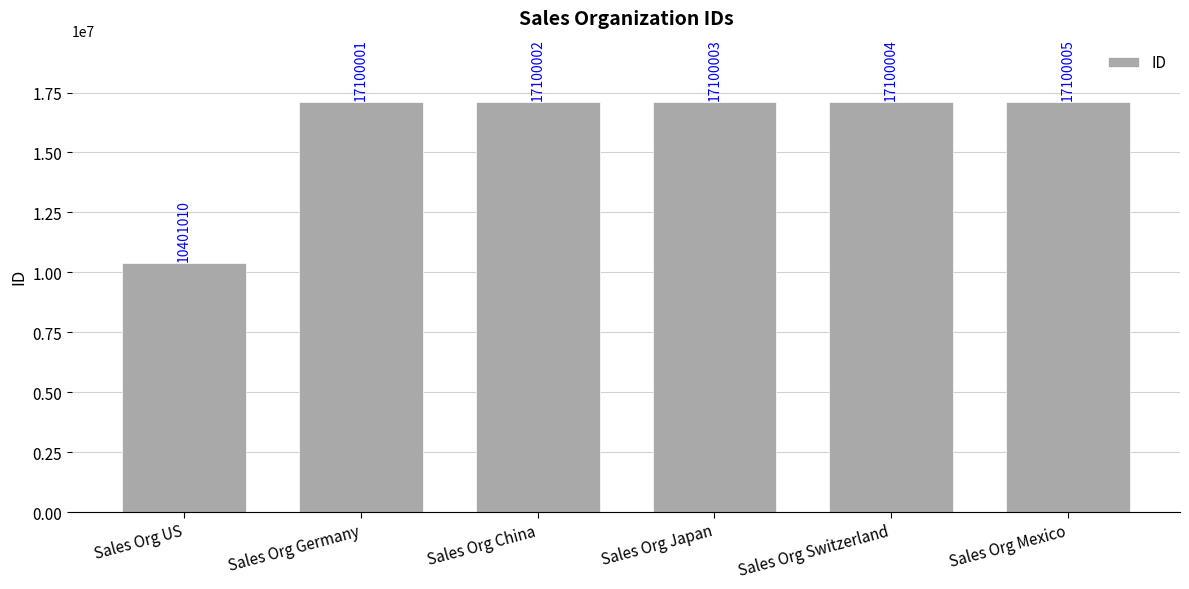

What is the change in value from Sales Org US to Sales Org China?

+6698992